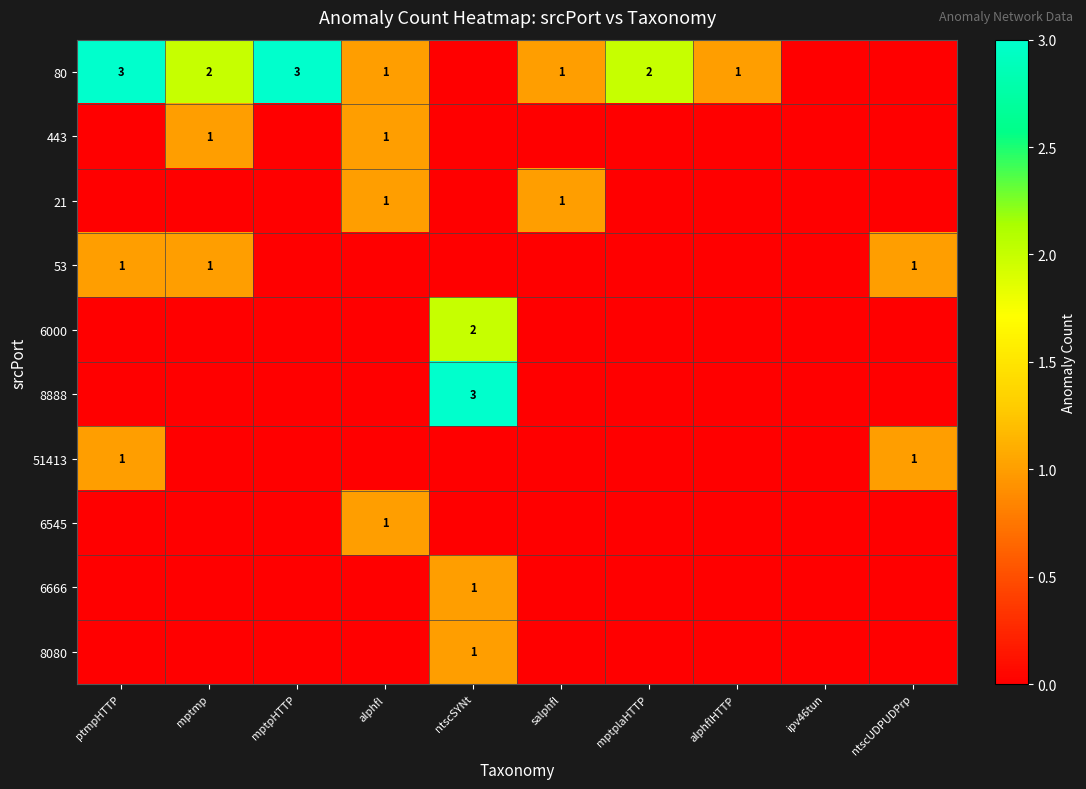

Between ptmpHTTP and mptmp, which series saw the biggest shift?

80